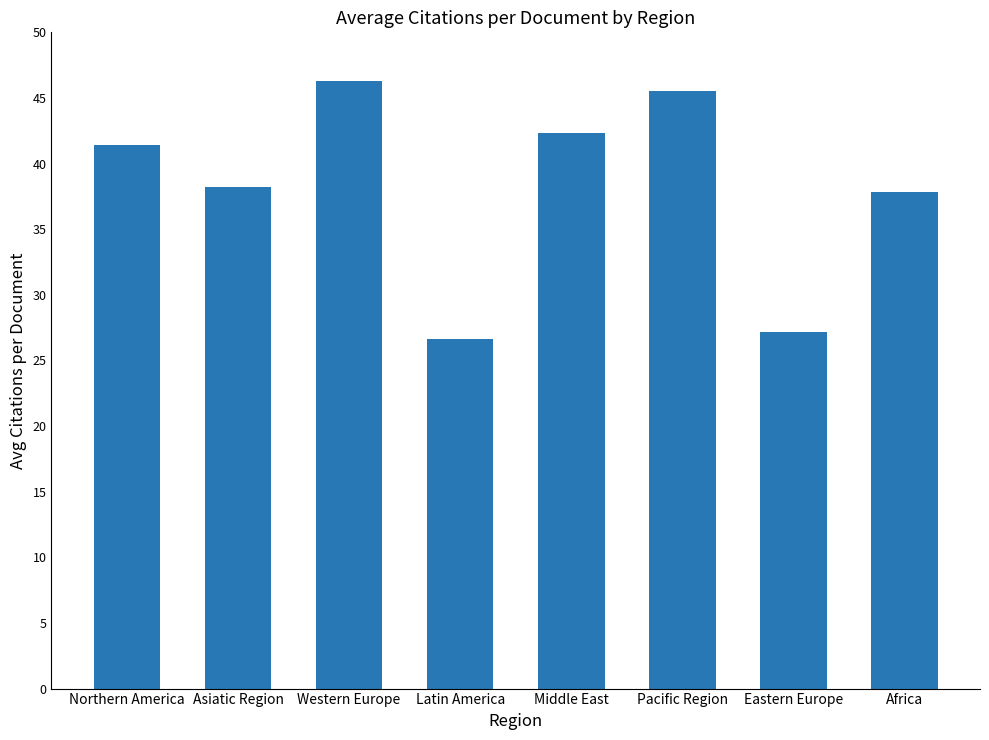

At which label does the data first exceed 41?

Northern America